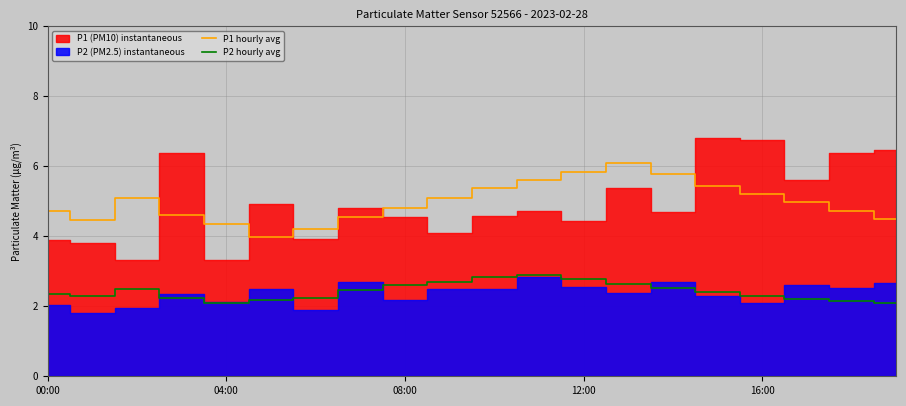

What is the lowest value of the P1 hourly avg series?

4.0